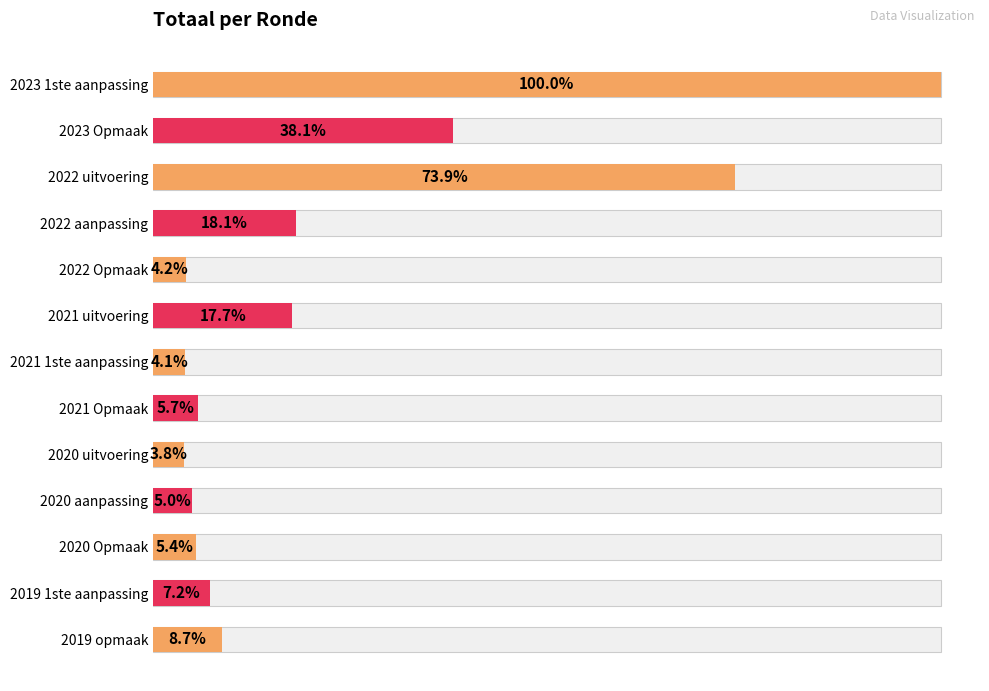

The chart shows a value of 30238 at 2019 1ste aanpassing. True or false?

False